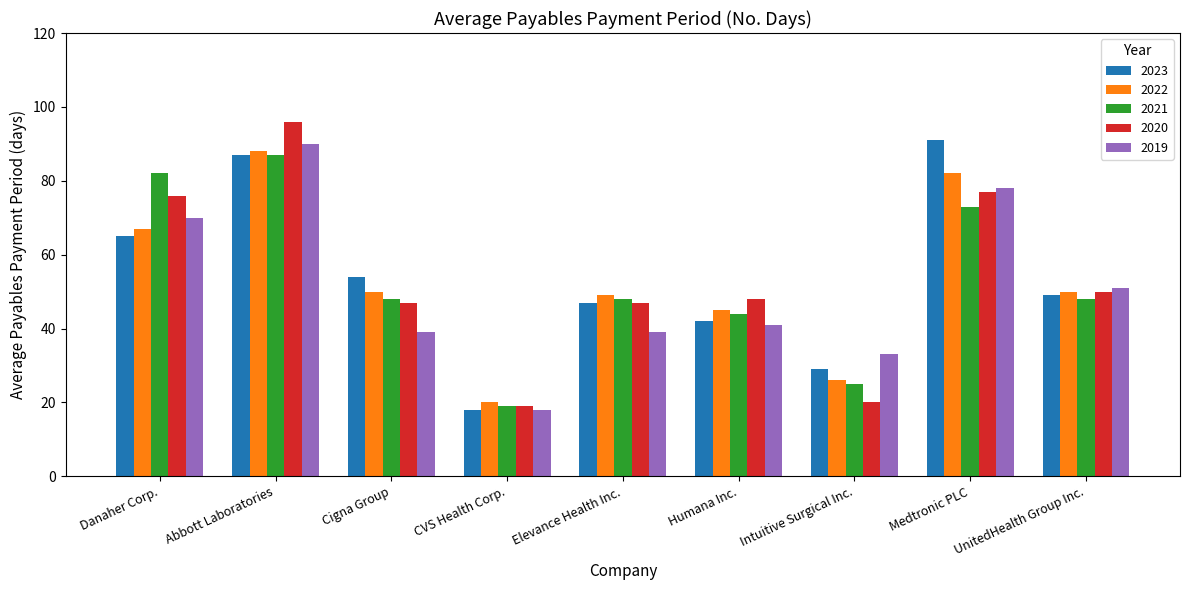

The value of 2021 at CVS Health Corp. is 19. True or false?

True